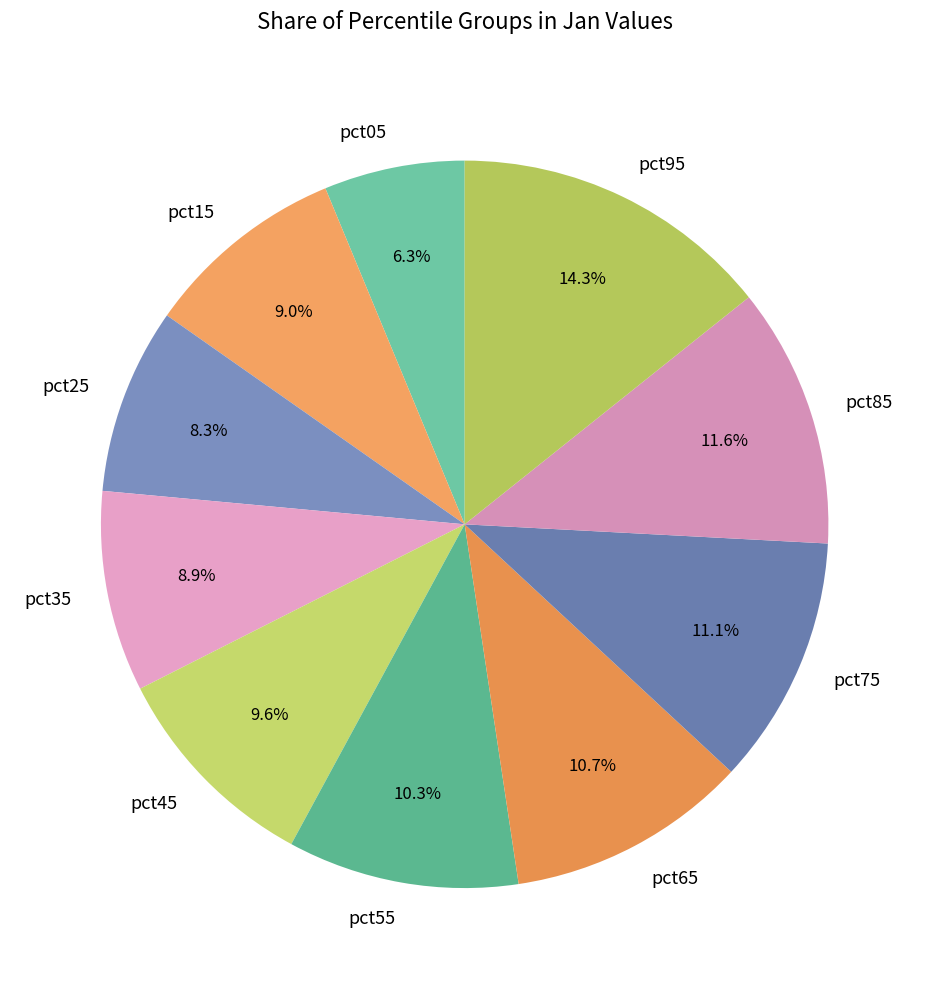

To the nearest percent, what is the average slice percentage?

10%